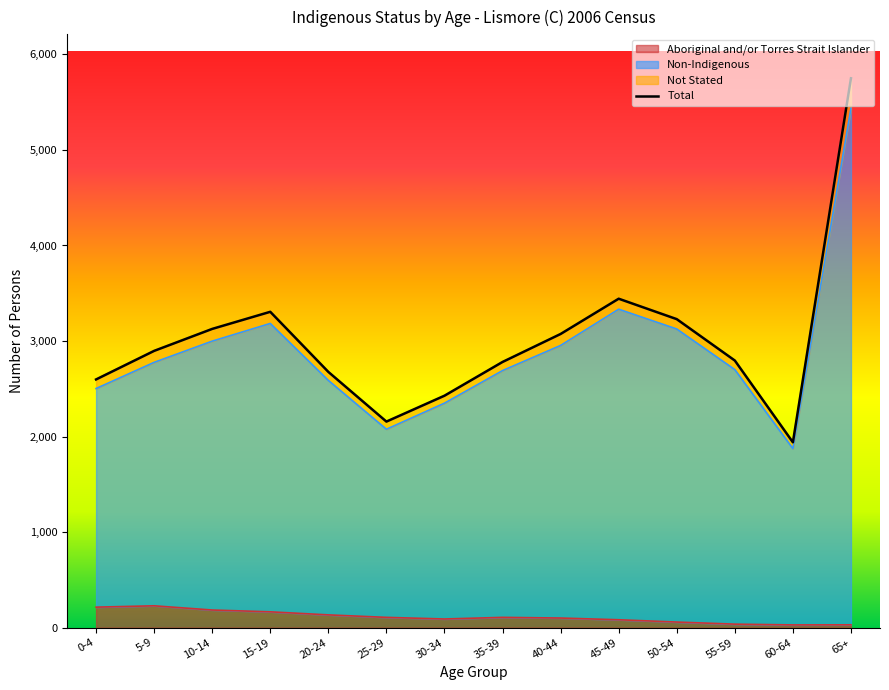

What position from the left is 0-4?

1